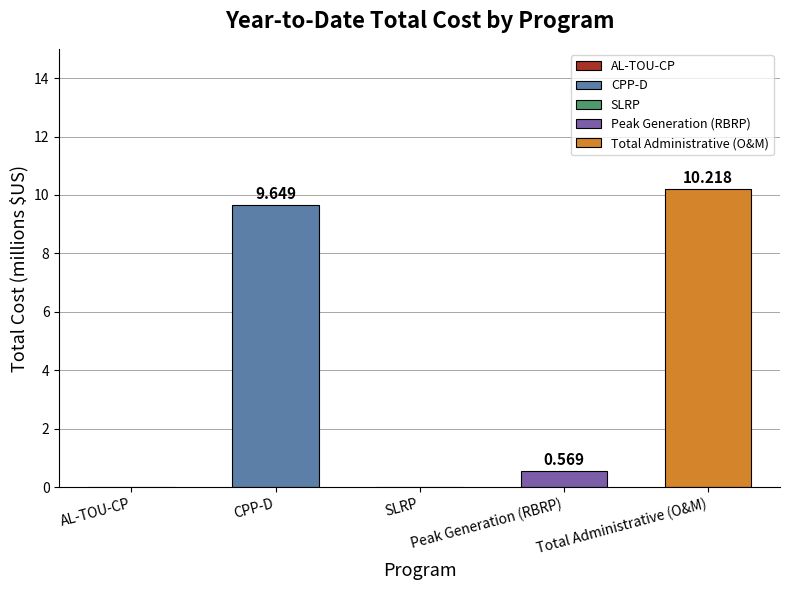

Which has a higher value, Peak Generation (RBRP) or Total Administrative (O&M)?

Total Administrative (O&M)